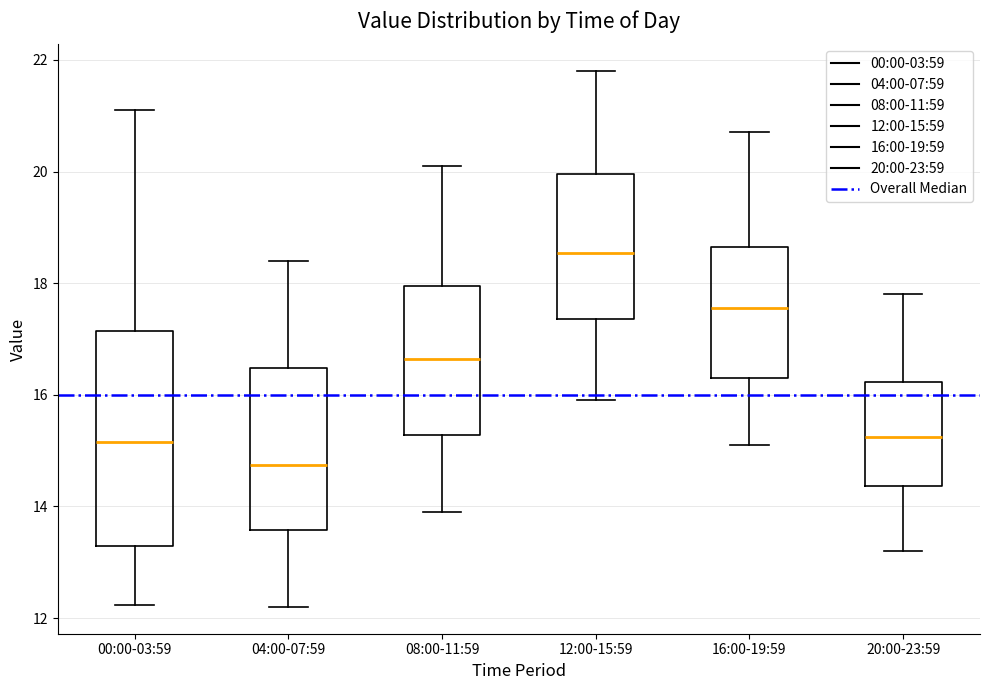

Which box's median line is the lowest?

04:00-07:59